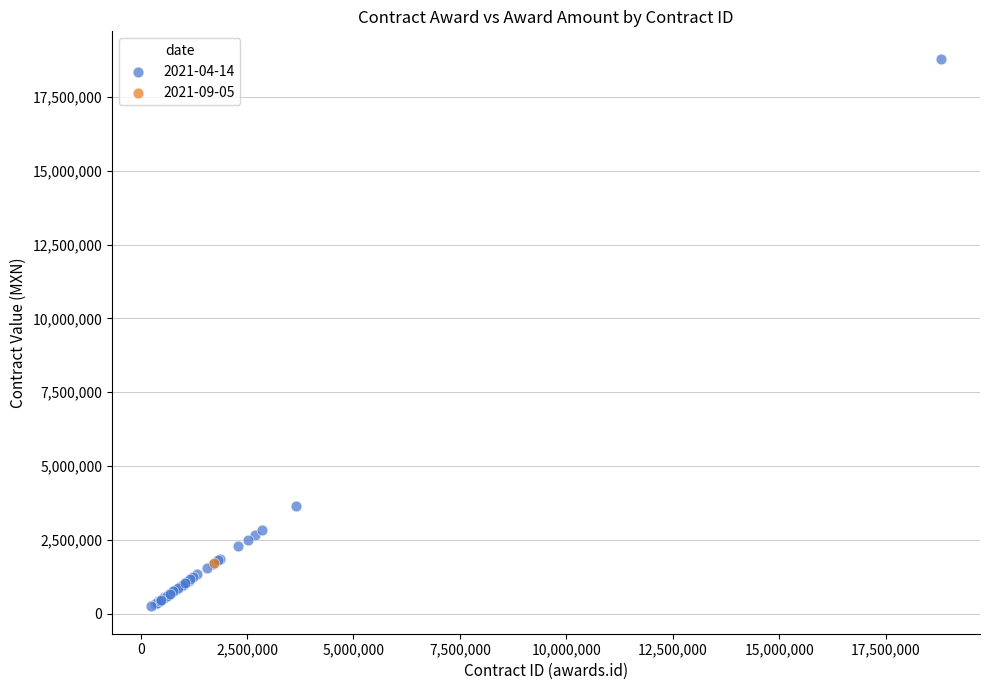

What are all the series names shown in the legend?

2021-04-14, 2021-09-05